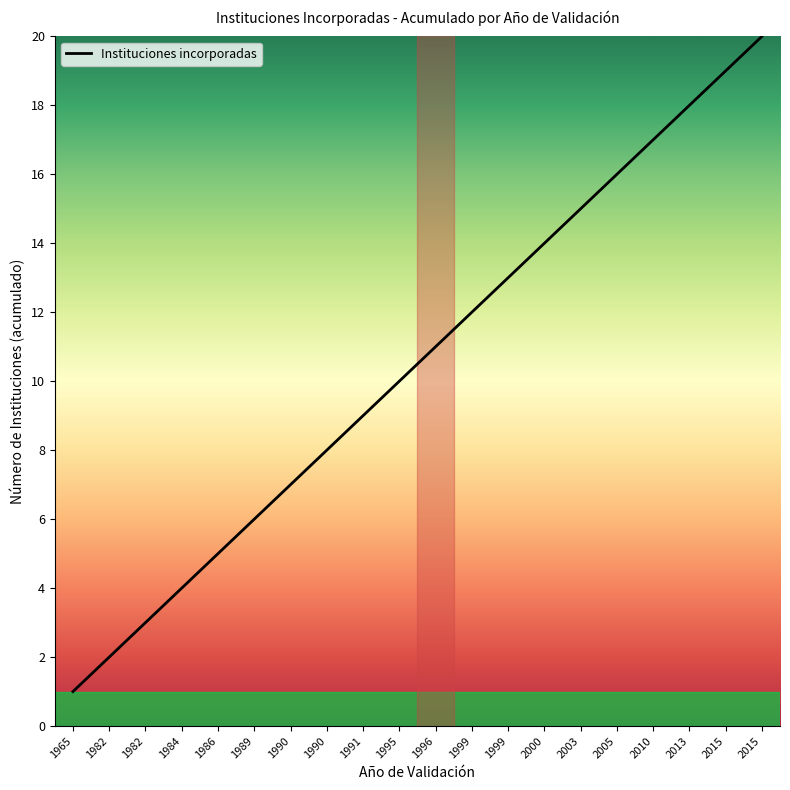

How many lines are shown in the chart?

1